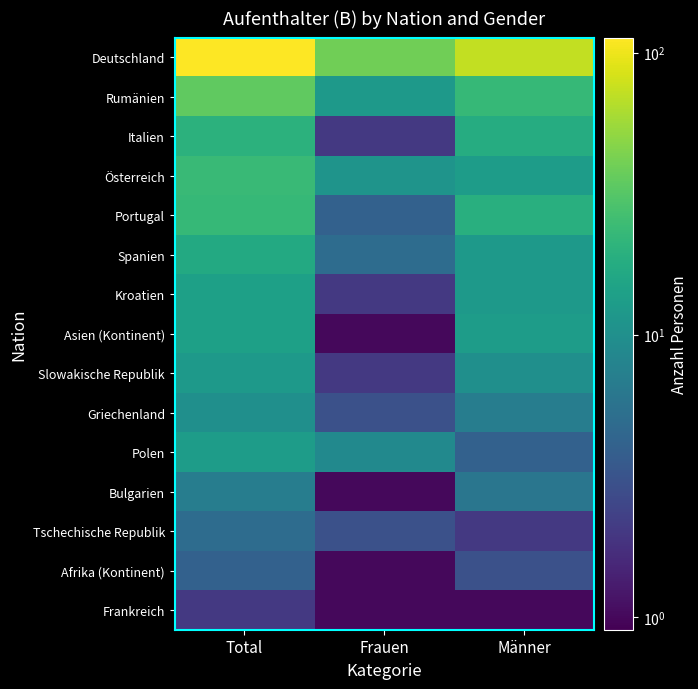

Rank the series by their maximum value, from highest to lowest.

Deutschland, Rumänien, Österreich, Portugal, Italien, Spanien, Kroatien, Asien (Kontinent), Polen, Slowakische Republik, Griechenland, Bulgarien, Tschechische Republik, Afrika (Kontinent), Frankreich